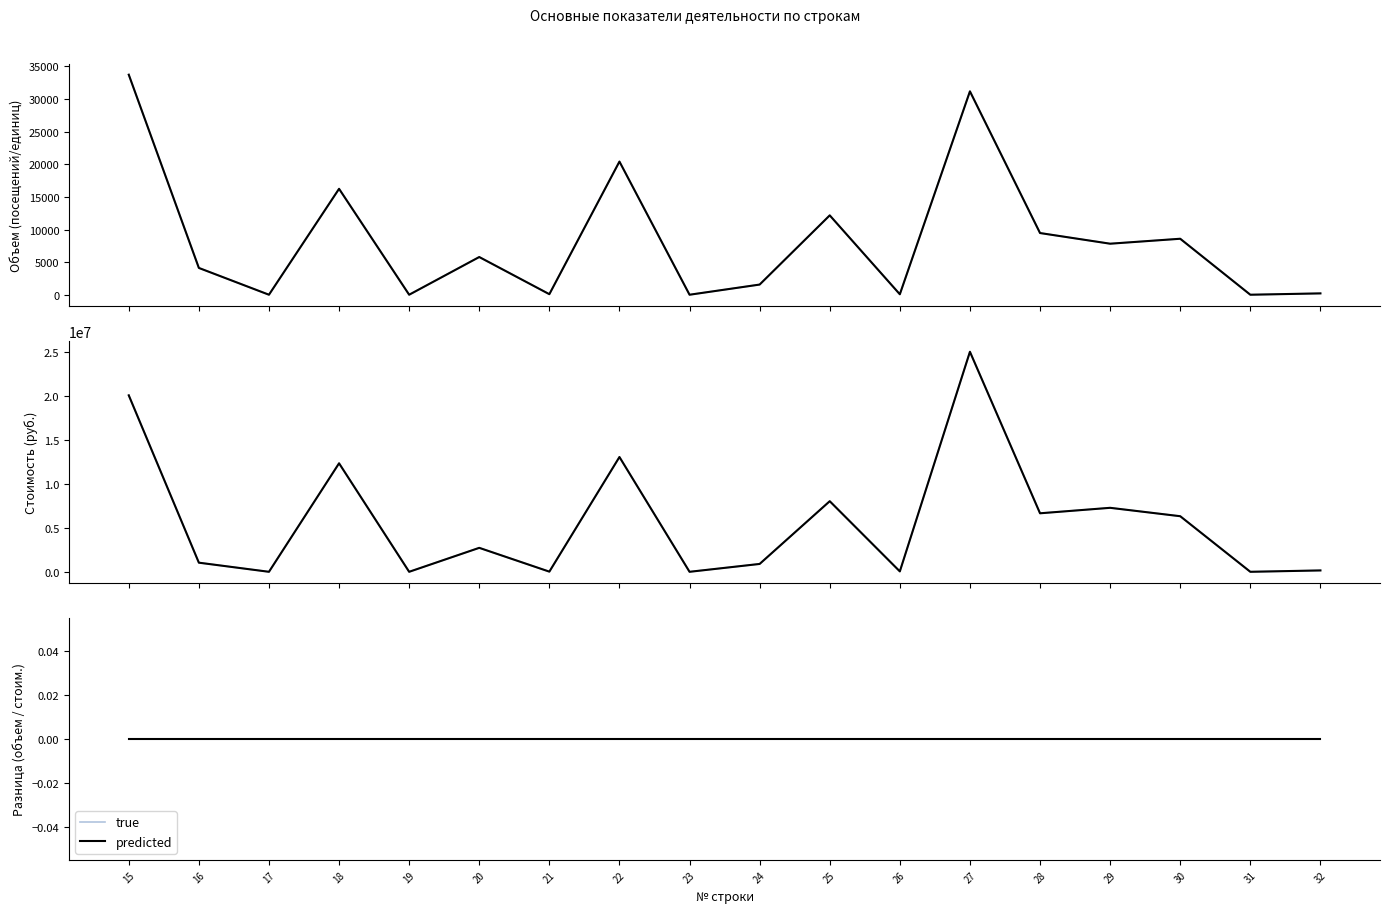

Is the value of Объем всего at 16 greater than the value of Стоимость всего (тыс.) at 20?

No